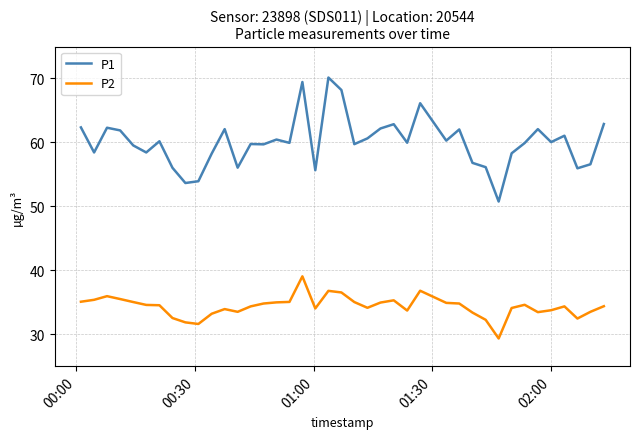

Which series has the largest total across all categories?

P1